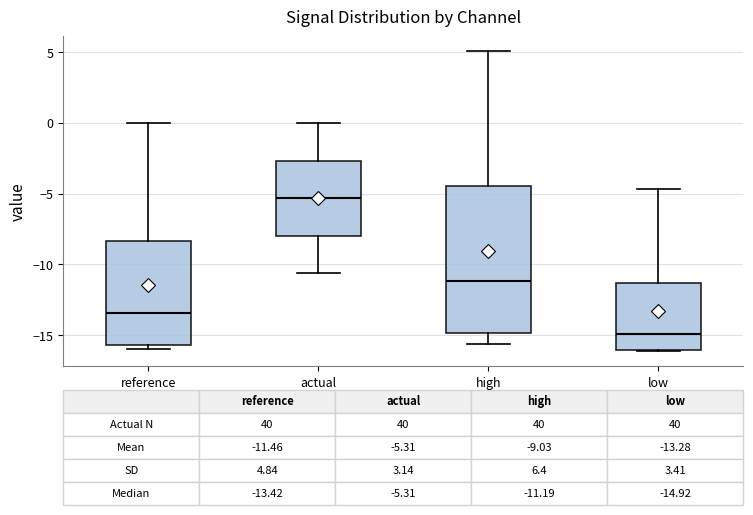

Which box is the tallest, from its lower edge to its upper edge?

high